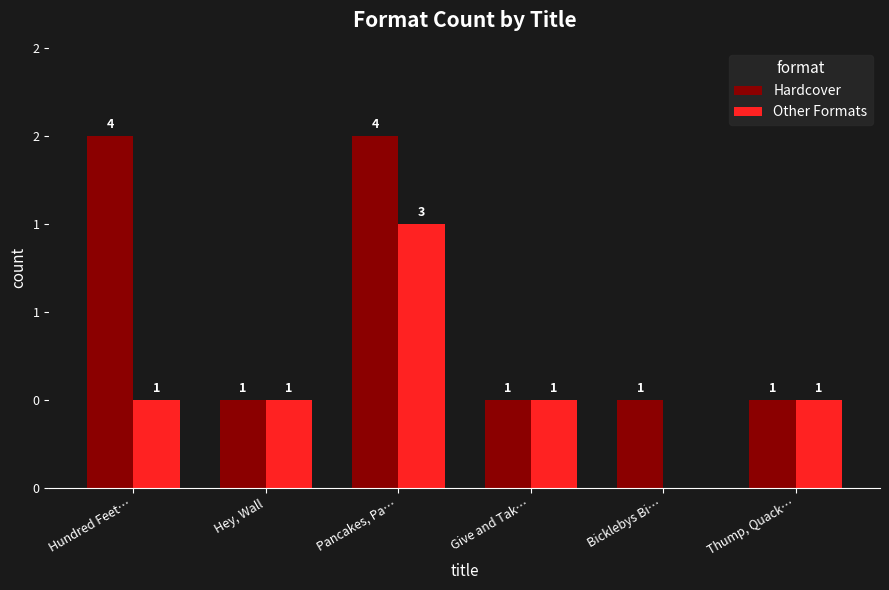

Does the chart contain stacked bars?

No